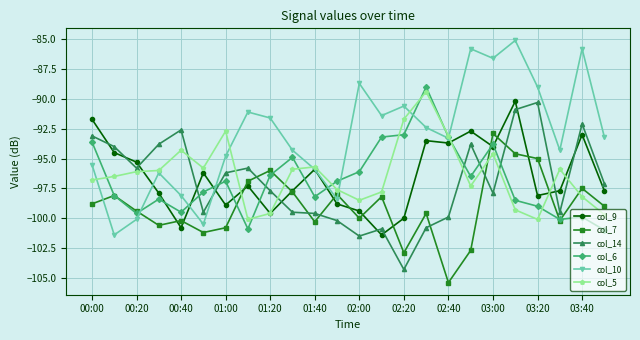

What is the sum of all col_6 values?

-2324.5